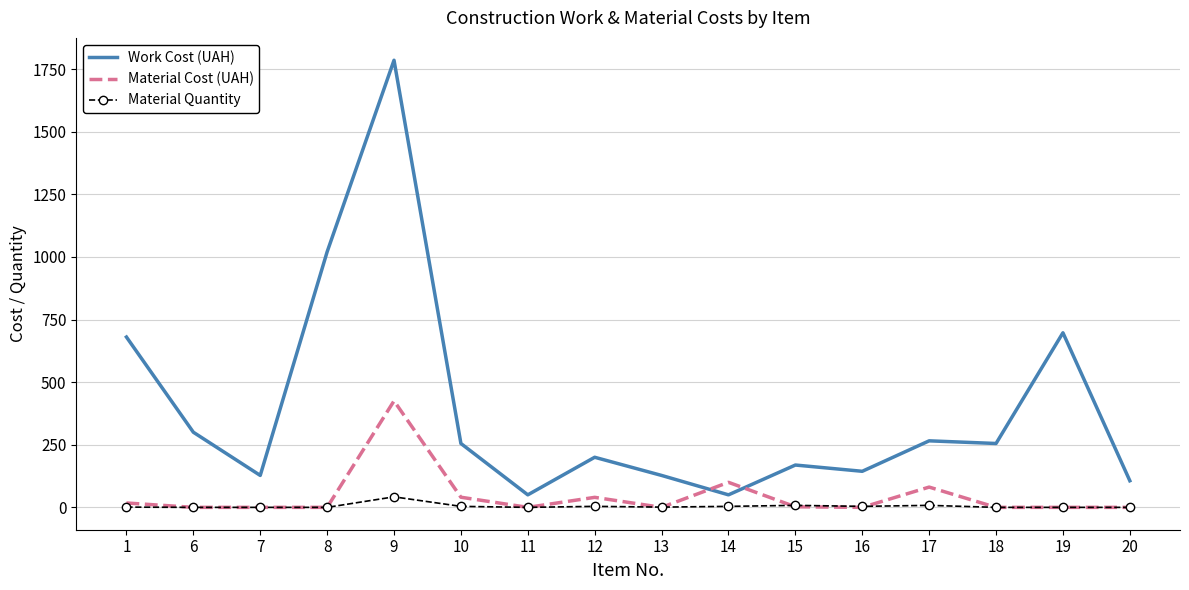

Rank the series by their maximum value, from lowest to highest.

Material Quantity, Material Cost (UAH), Work Cost (UAH)